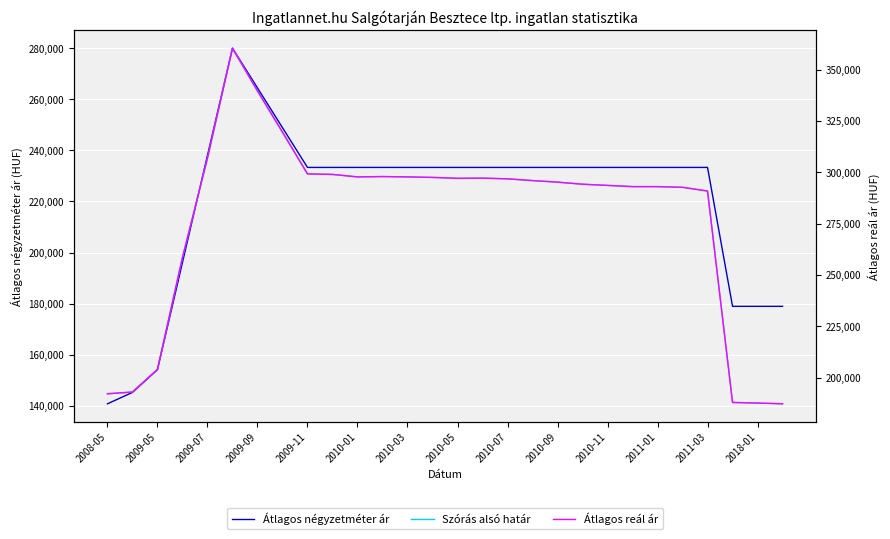

How many categories are shown in the chart?

28